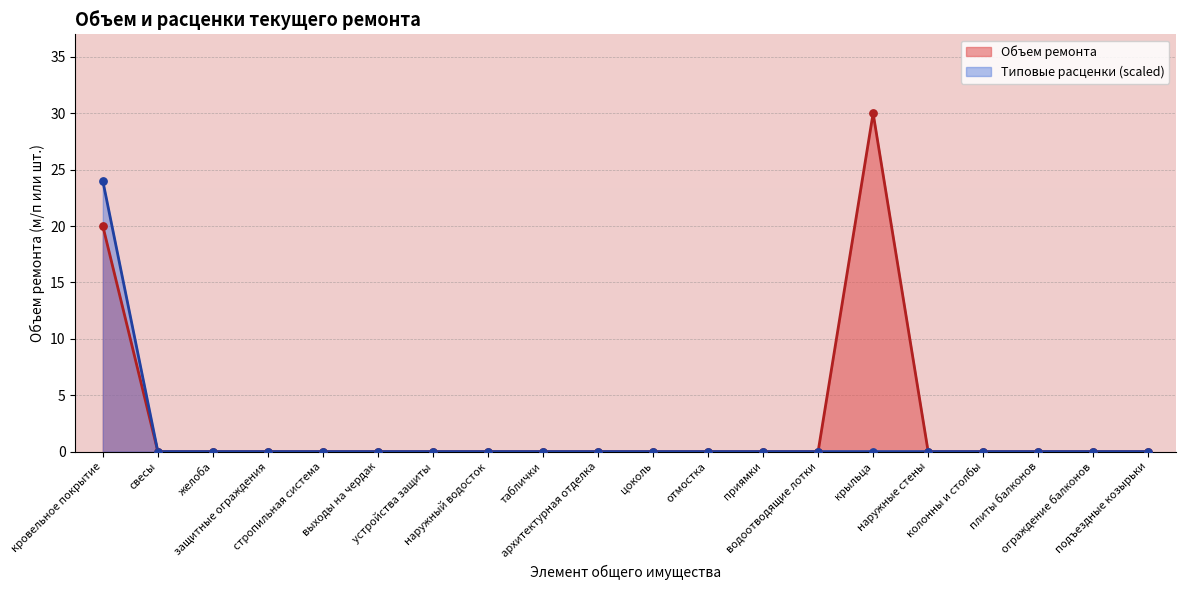

Which series has the widest spread of Y values?

Объем ремонта